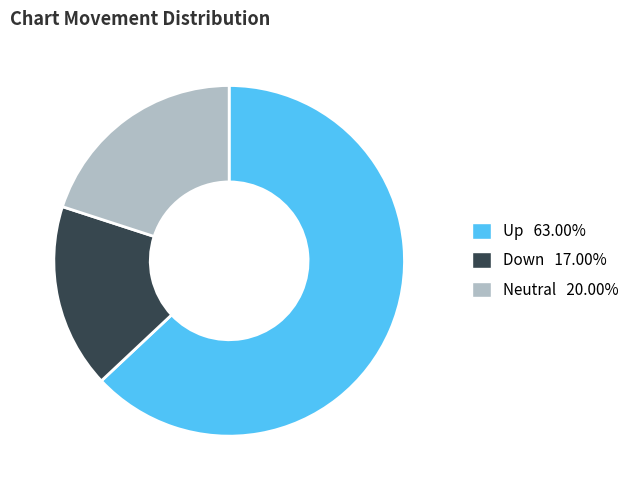

Is there any slice that represents more than half of the pie?

Yes